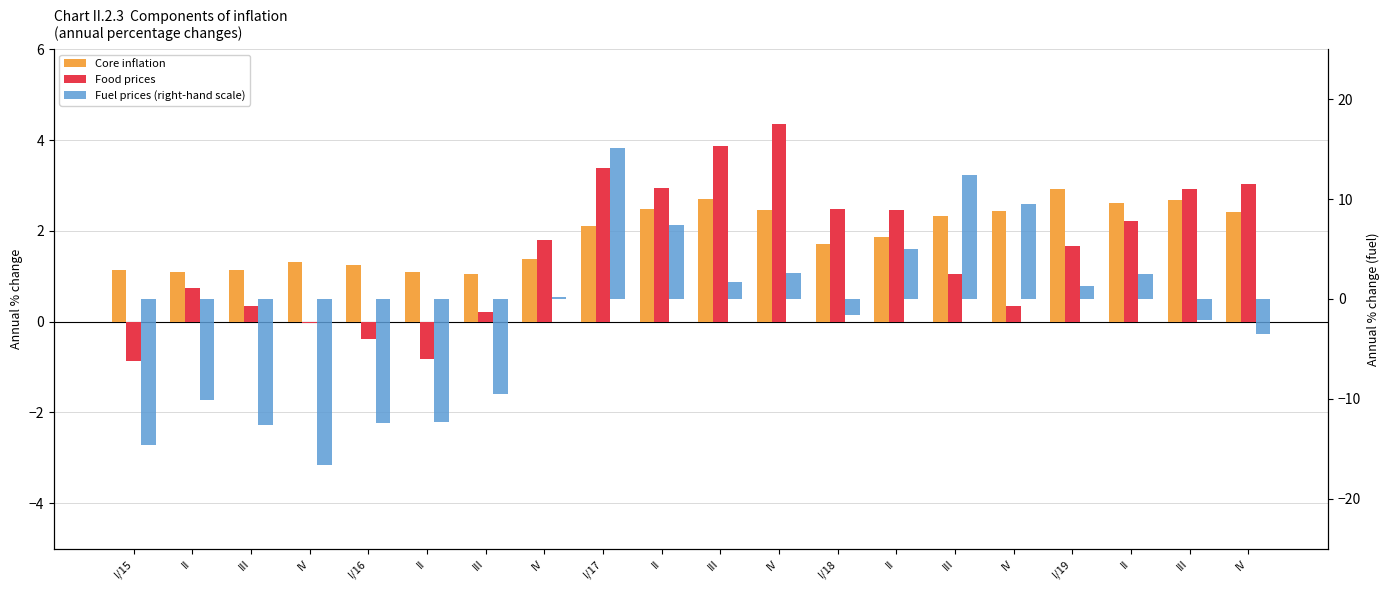

The value of Core inflation at II is 2.6. True or false?

True